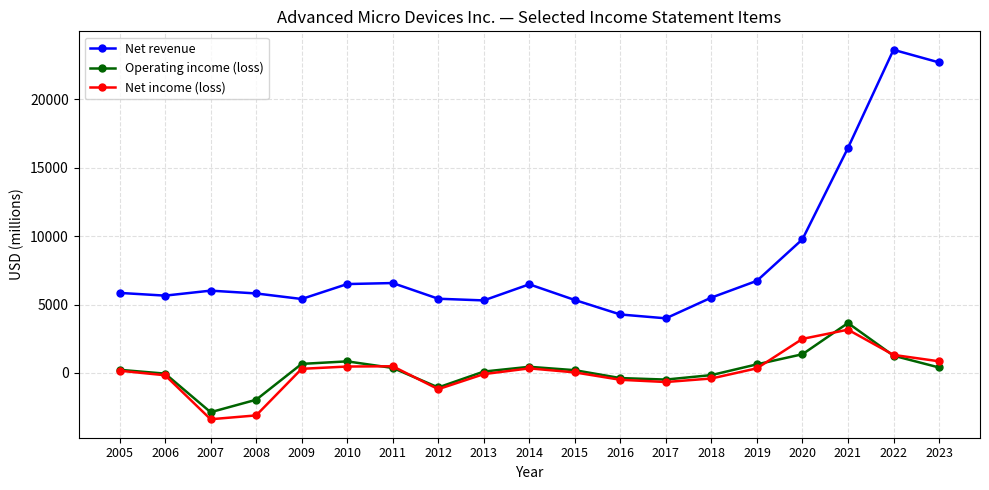

Which series has the largest total across all categories?

Net revenue